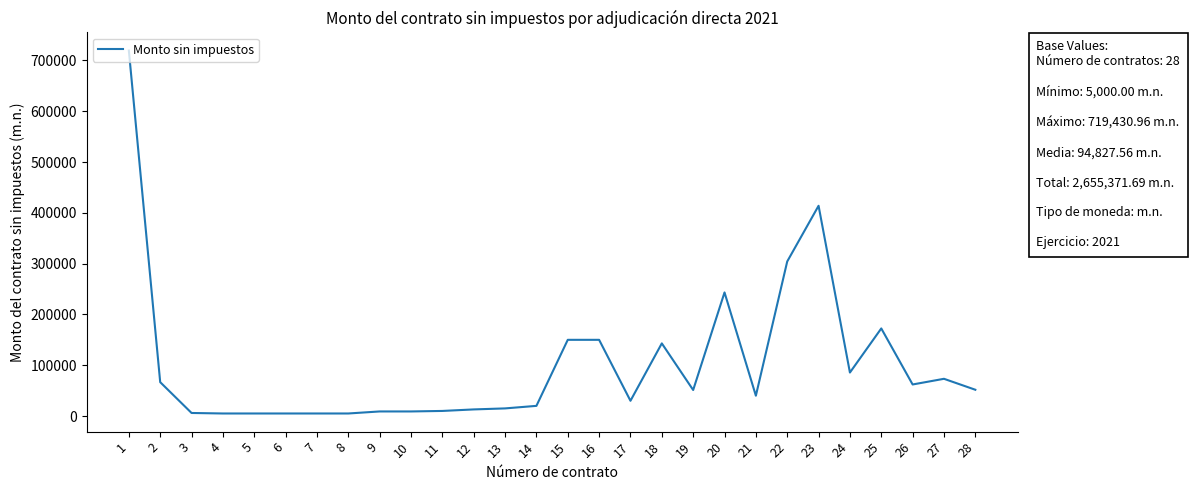

How many lines are shown in the chart?

1